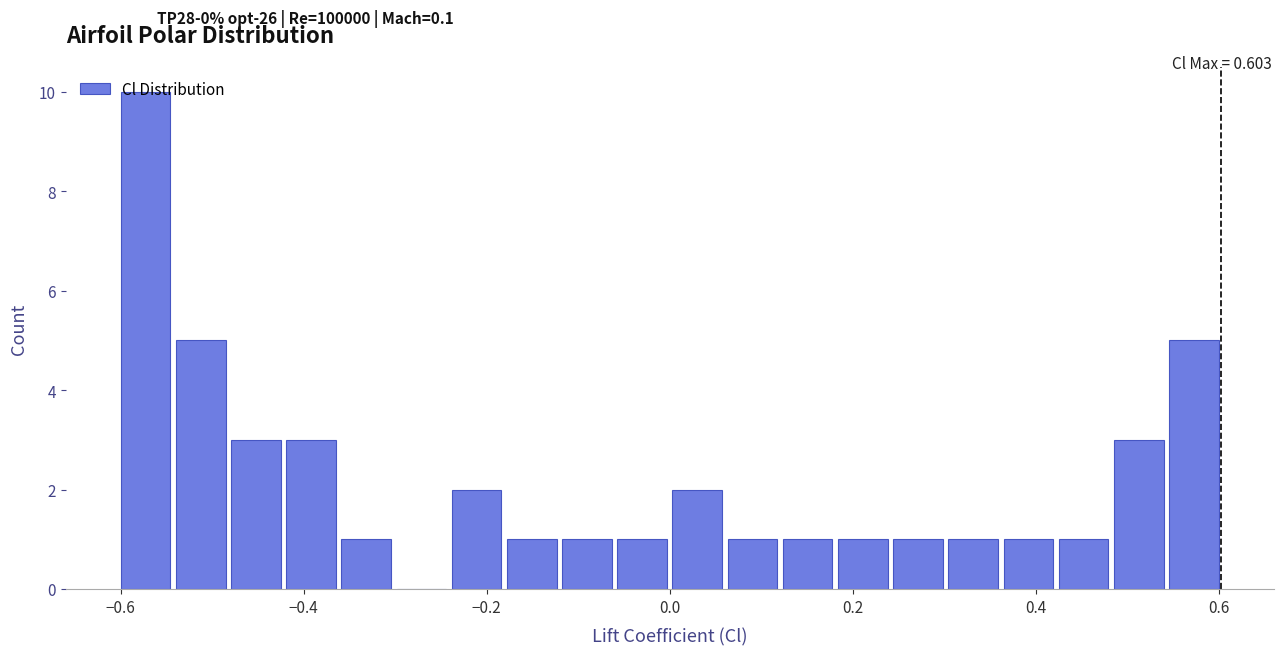

Read against the x-axis, roughly where is the centre of the tallest bar?

-0.58